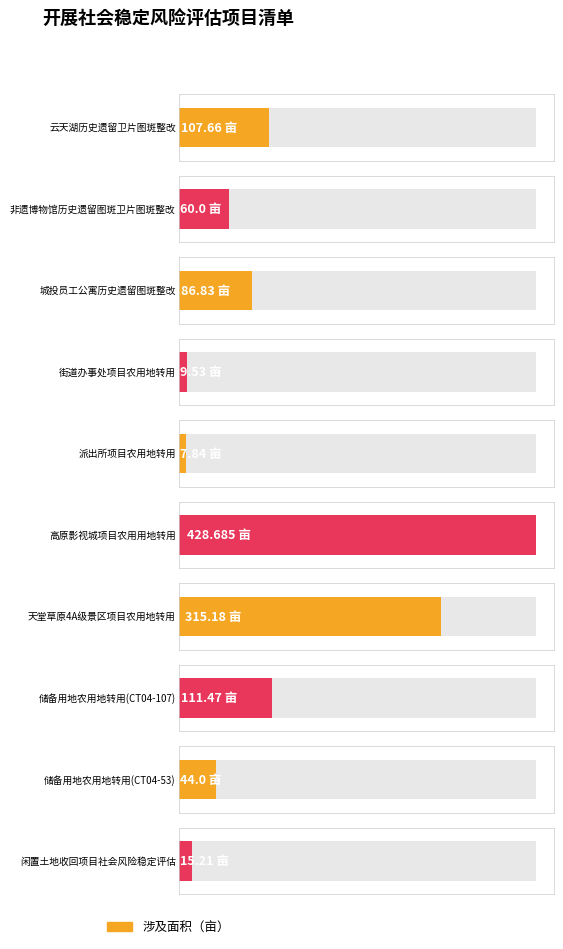

Reading left to right, list all the values displayed in this chart.

107.7	60.0	86.8	9.5	7.8	428.7	315.2	111.5	44.0	15.2